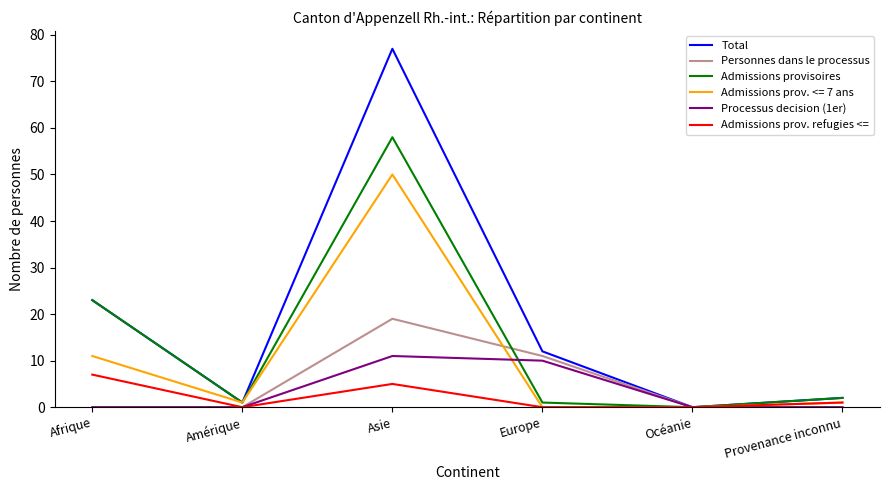

What is the maximum value for Total?

77